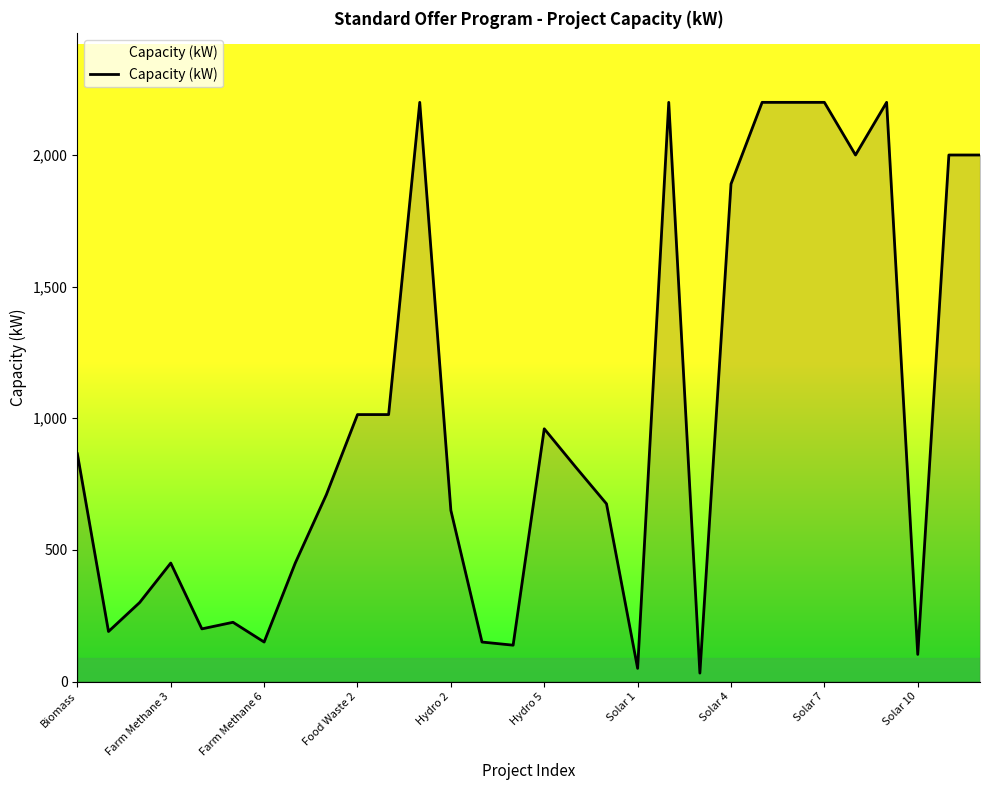

What is the greatest value displayed?

2200